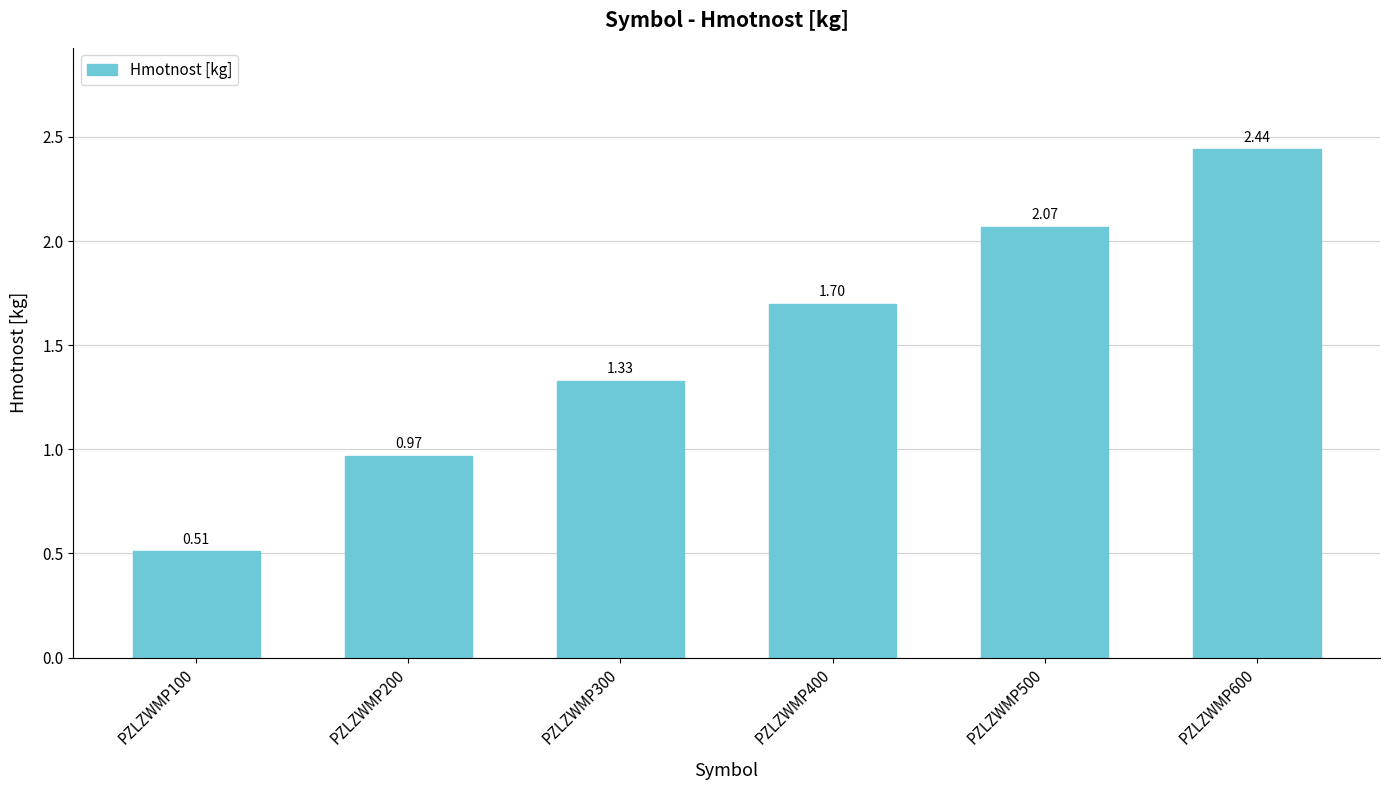

What is the value of the 4th bar from the left?

1.7